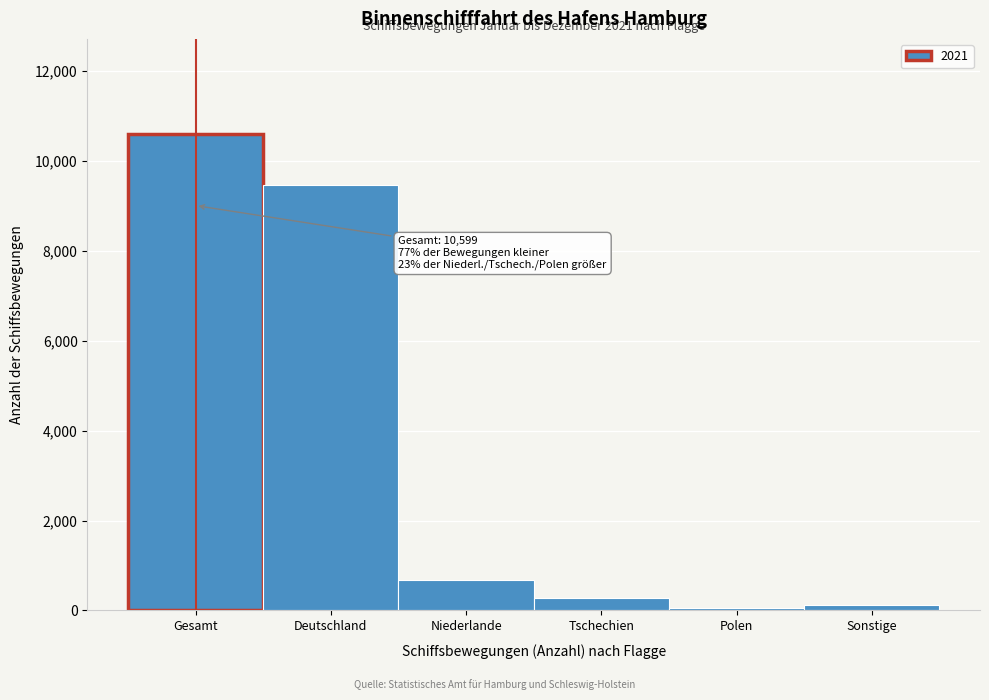

Reading left to right, list all the values displayed in this chart.

Gesamt=10599	Deutschland=9462	Niederlande=679	Tschechien=281	Polen=58	Sonstige=119